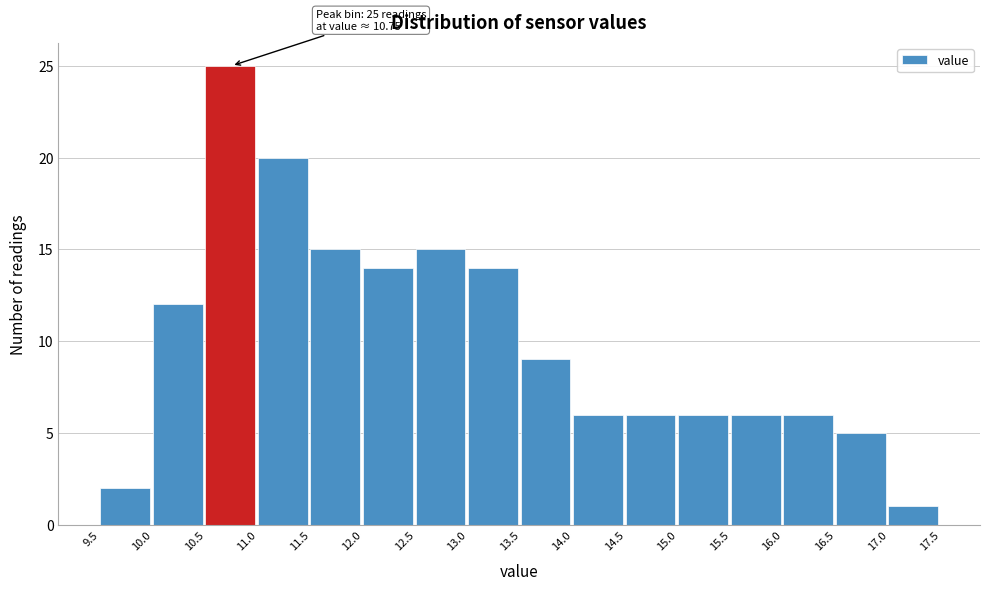

Over which range of the x-axis is the bar tallest?

10.5 to 11.0